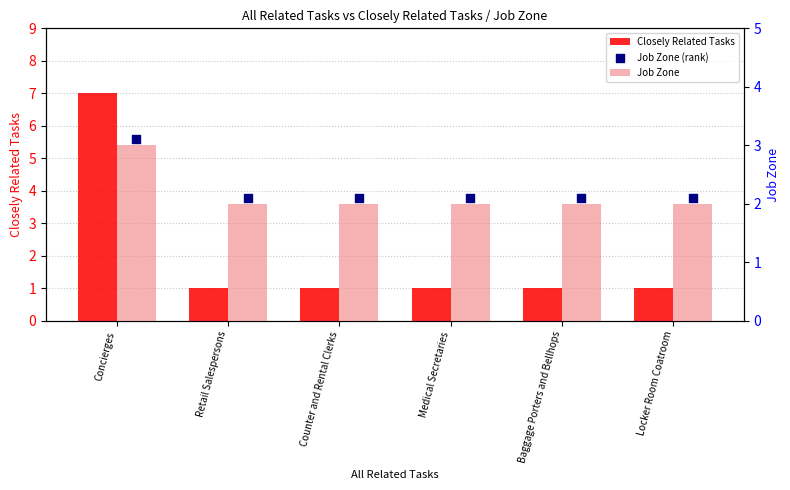

Is the value of Closely Related Tasks at Medical Secretaries greater than the value of Job Zone at Locker Room Coatroom?

No